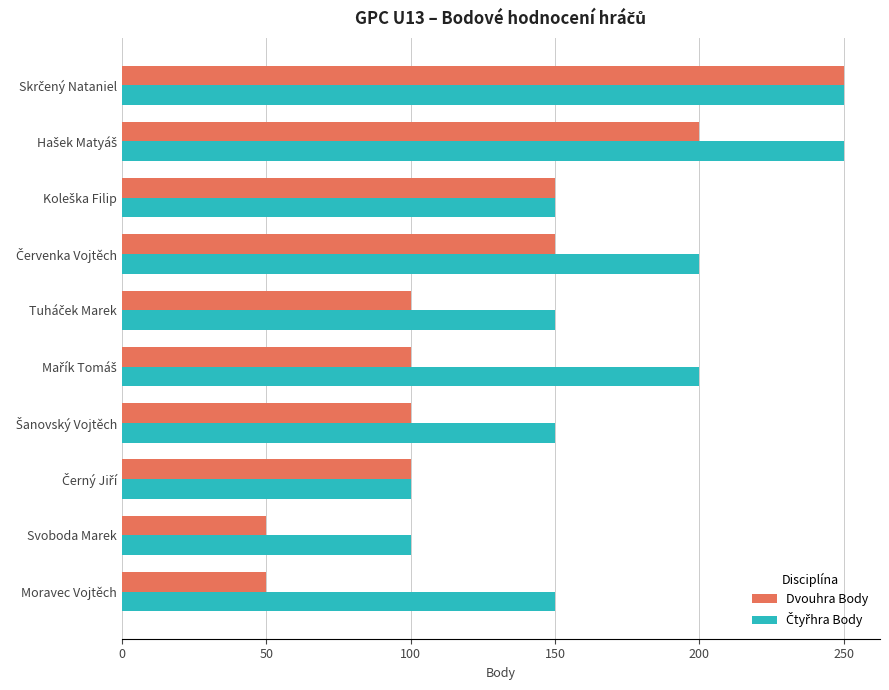

What is the maximum value shown in the chart?

250